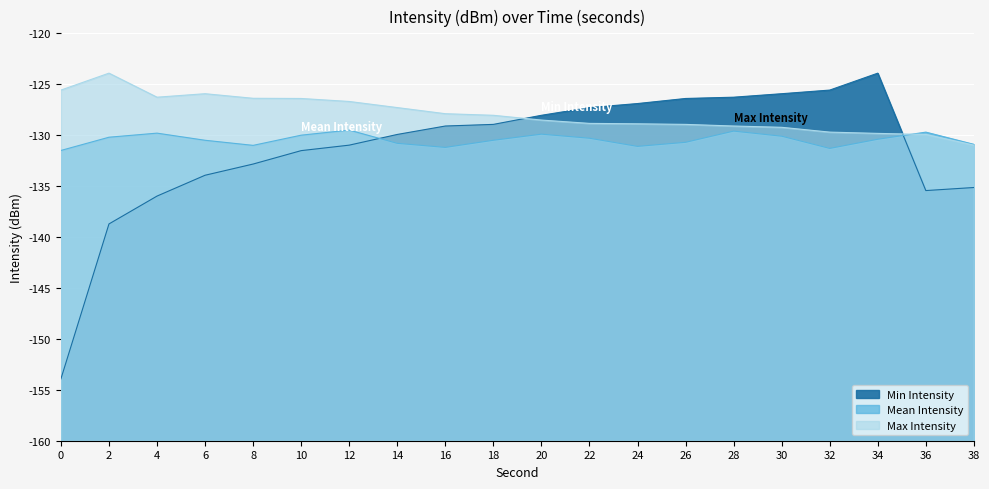

At how many categories does at least one series exceed -131?

20